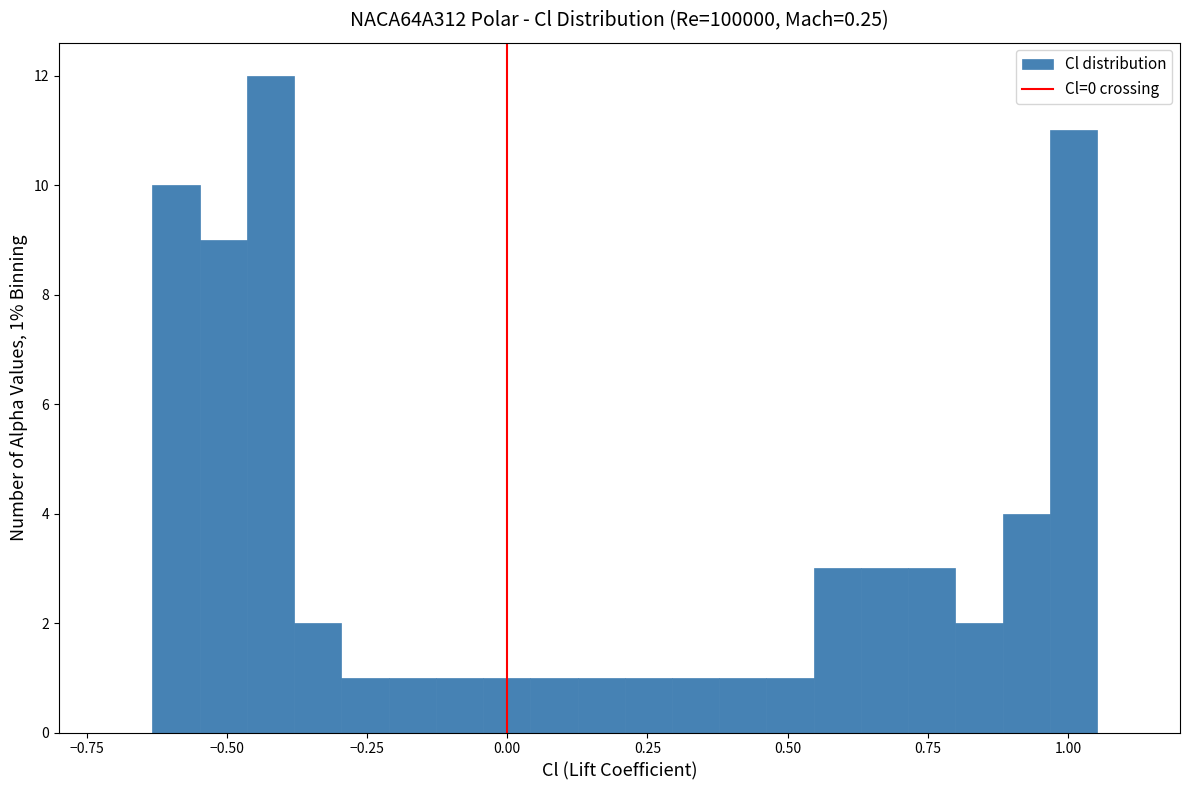

Read against the x-axis, roughly where is the centre of the tallest bar?

-0.40